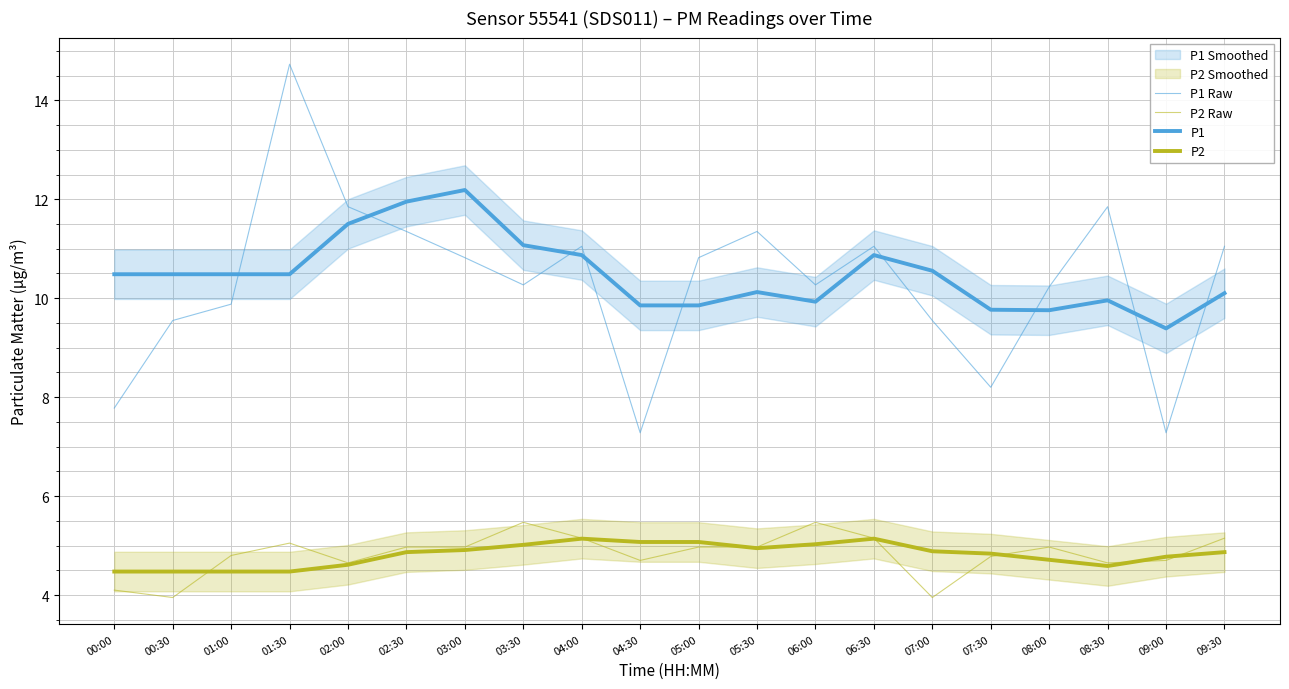

What is the highest value of the P2 series?

5.1